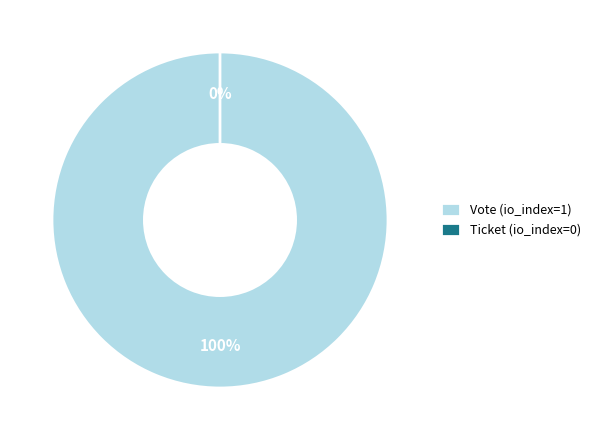

To the nearest percent, what percentage of the pie is Vote (io_index=1)?

100%